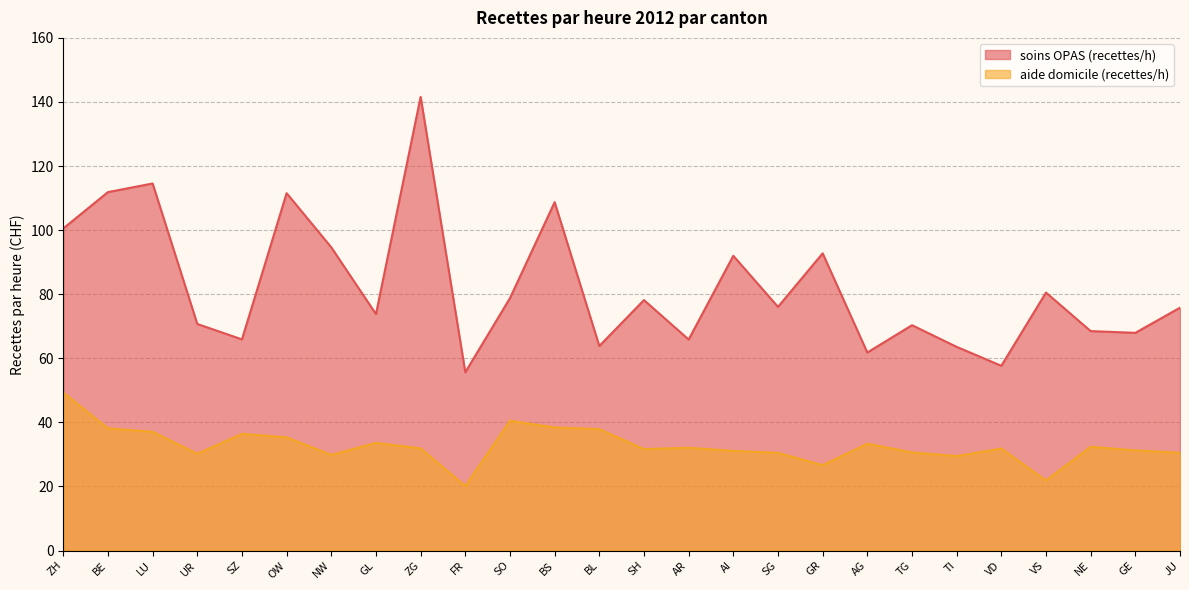

Reading left to right, transcribe all the data shown in this chart.

soins OPAS (recettes/h): 100.5	111.9	114.6	70.7	65.9	111.5	94.6	73.8	141.6	55.6	78.8	108.7	63.8	78.2	65.9	92.0	76.1	92.8	61.8	70.3	63.6	57.7	80.5	68.5	67.9	75.8
aide domicile (recettes/h): 49.3	38.1	37.1	30.2	36.4	35.3	29.9	33.6	31.9	20.1	40.5	38.4	37.9	31.7	32.1	31.1	30.5	26.6	33.3	30.6	29.5	31.8	21.9	32.4	31.3	30.5